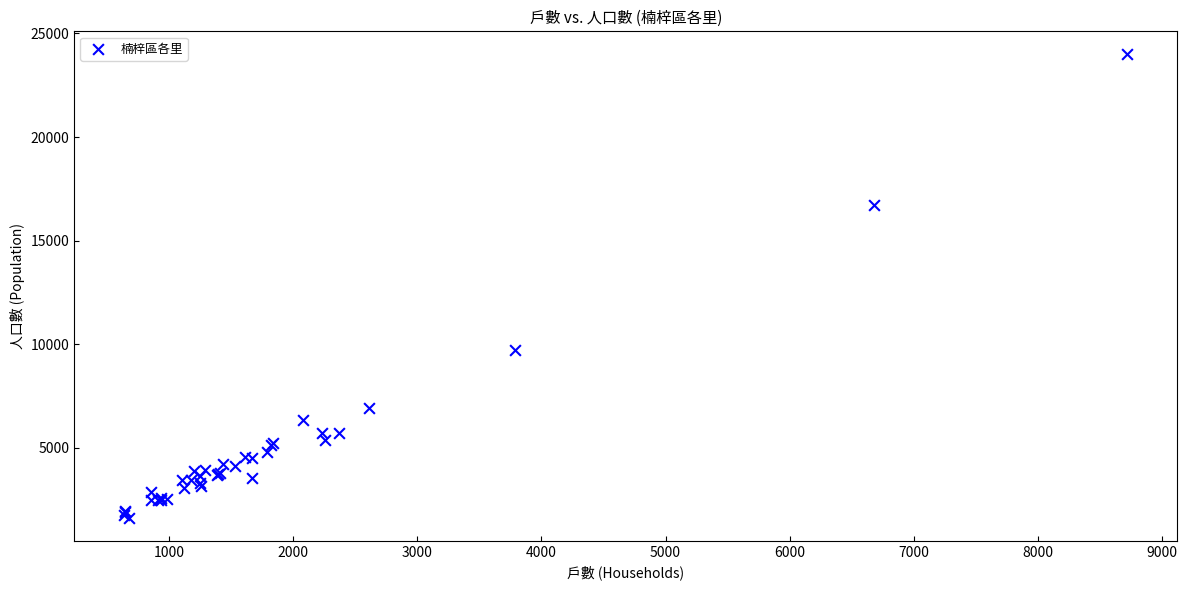

What Y value in the scatter plot is closest to 12808?

9700